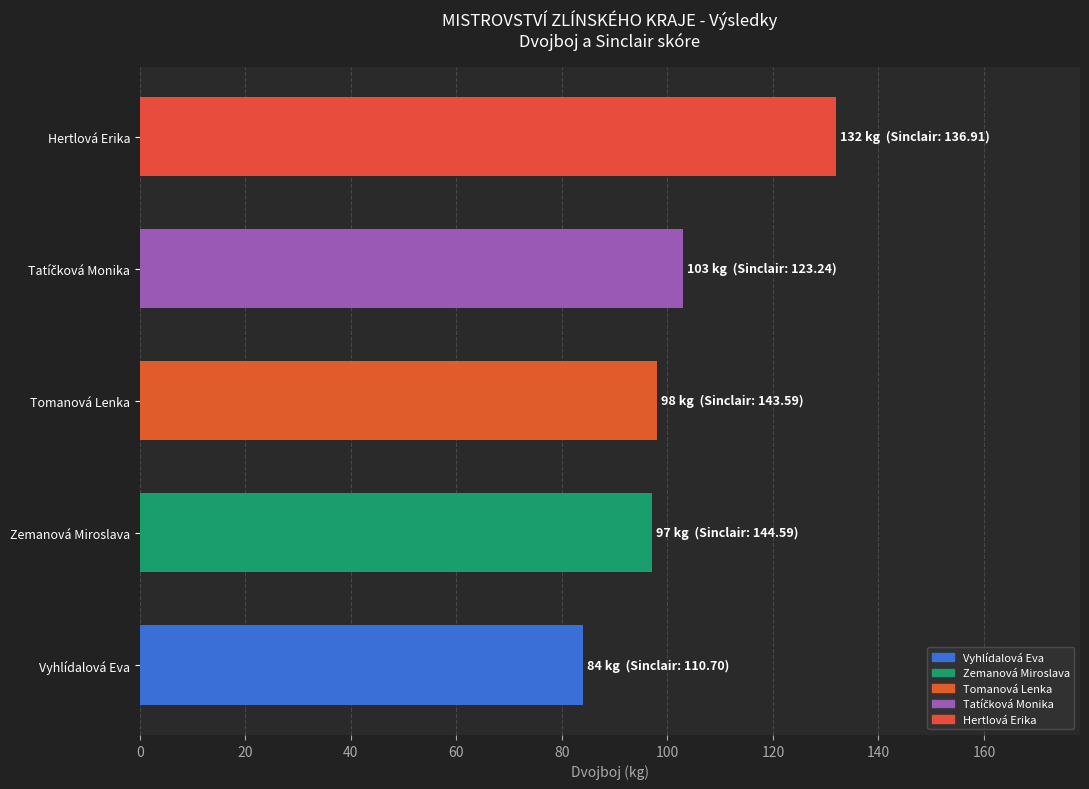

What is the approximate value at Hertlová Erika, to the nearest 5?

130